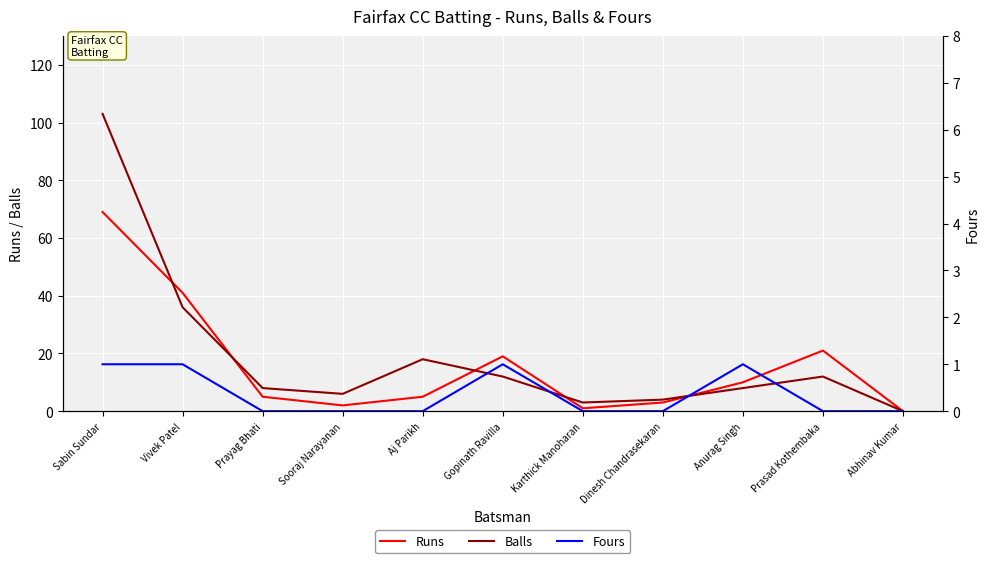

Between Prayag Bhati and Sooraj Narayanan, which is larger?

Prayag Bhati